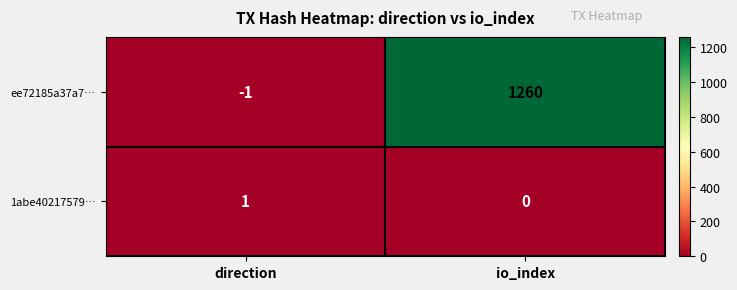

Rank the series by their maximum value, from lowest to highest.

1abe40217579…, ee72185a37a7…